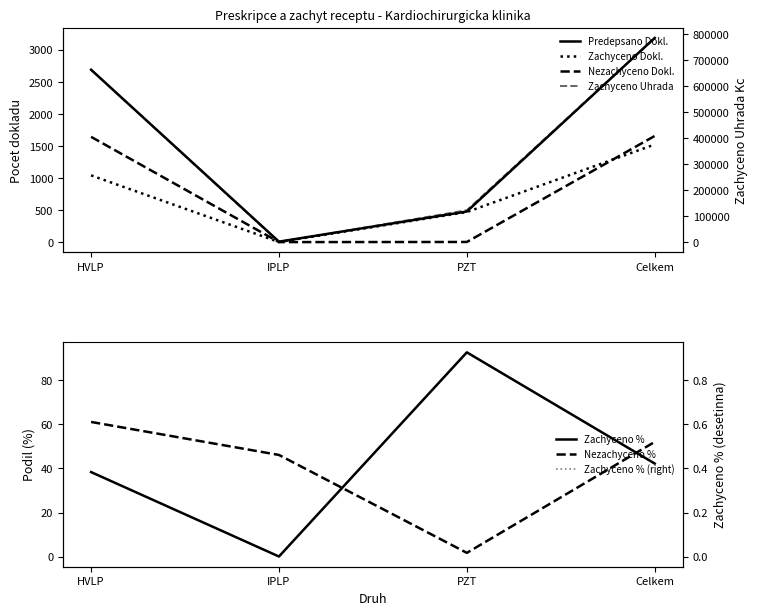

What is the sum of the Predepsano Dokl. values at Celkem and HVLP?

5875.0